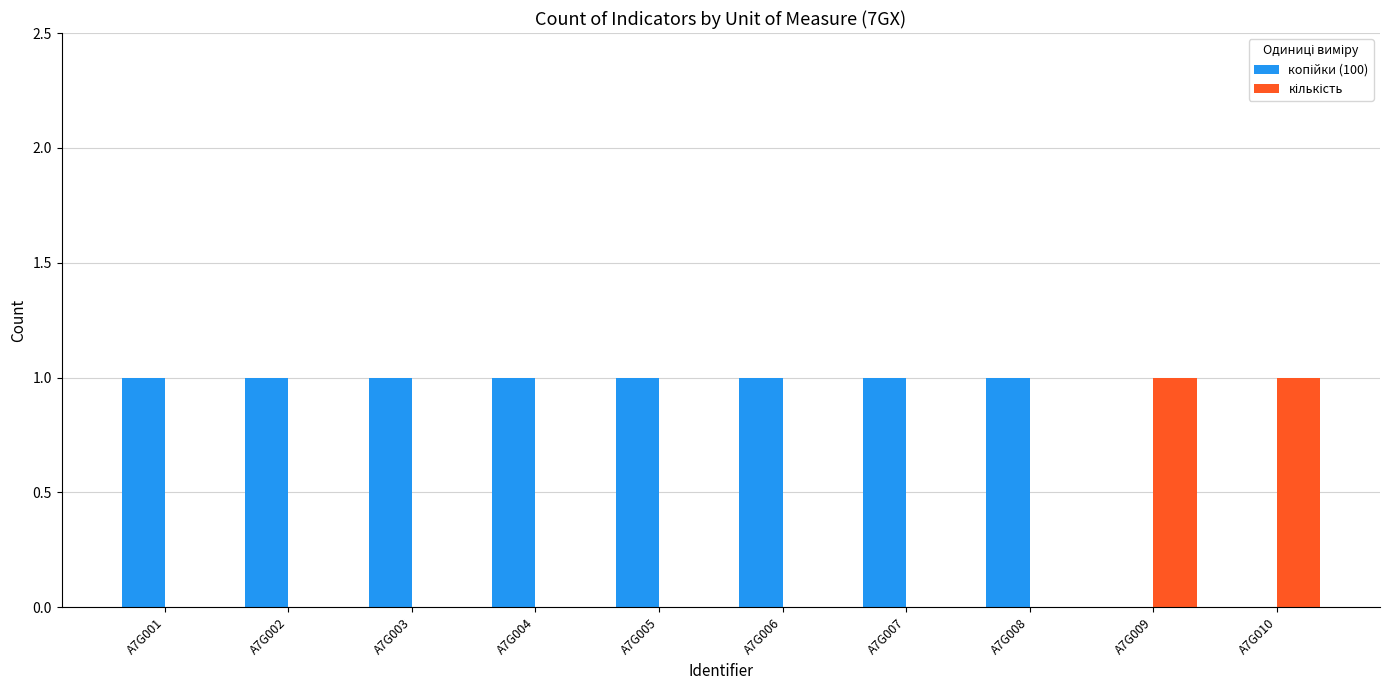

At which label is кількість closest to 0?

A7G001